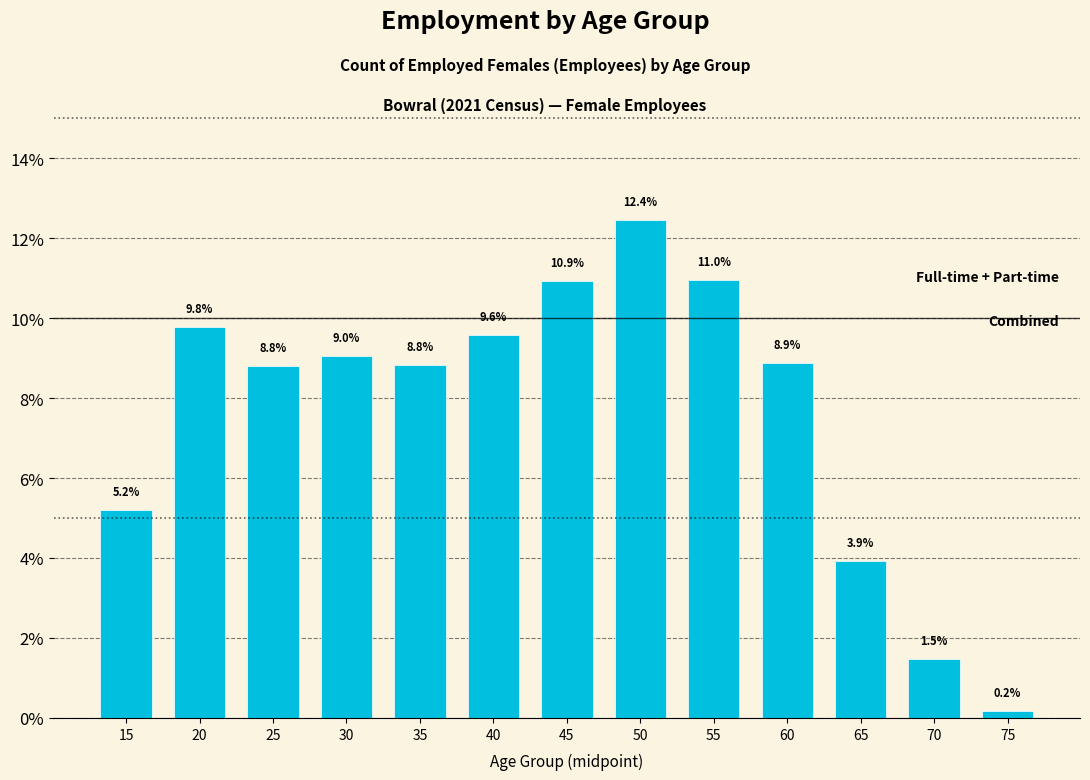

Reading left to right, extract all data points from this chart.

5.2	9.8	8.8	9.0	8.8	9.6	10.9	12.4	11.0	8.9	3.9	1.5	0.2